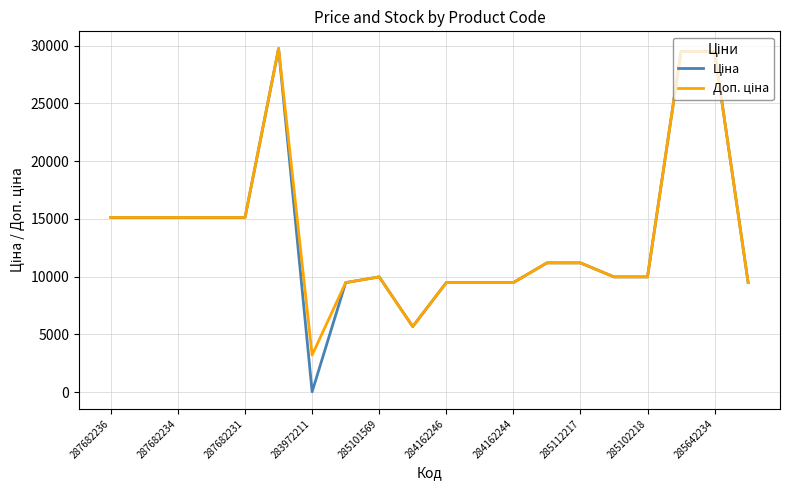

Is this an area chart (filled region under the line)?

No